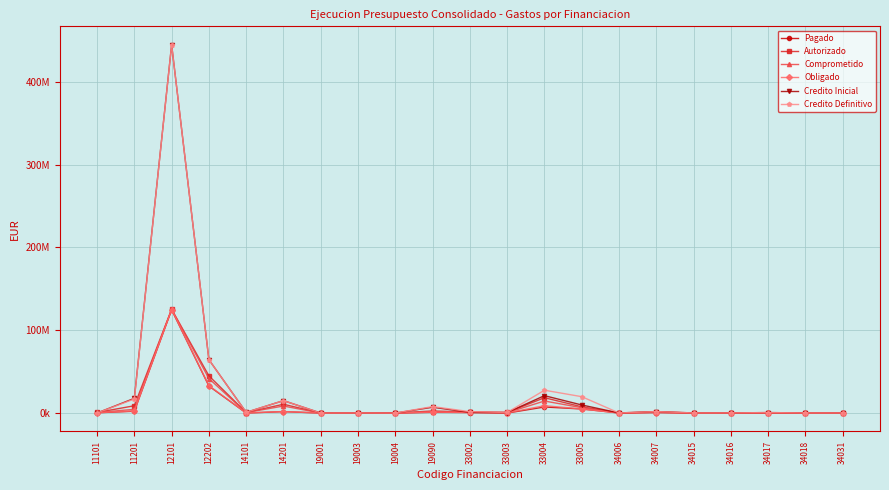

Reading left to right, transcribe all the data shown in this chart.

Pagado: 11101=369267.2	11201=2218164.0	12101=124666420.6	12202=32620826.6	14101=49087.8	14201=1726230.3	19001=2143.8	19003=38335.7	19004=8349.0	19090=877652.3	33002=670980.4	33003=0.0	33004=7320727.7	33005=4922833.0	34006=102154.4	34007=611425.7	34015=44543.5	34016=44018.7	34017=192425.6	34018=21511.6	34031=79644.0
Autorizado: 11101=722986.5	11201=8809229.2	12101=125210889.0	12202=44932128.0	14101=599923.4	14201=10641369.5	19001=2143.8	19003=119852.2	19004=8349.0	19090=2548990.9	33002=1195575.6	33003=686914.0	33004=18525559.2	33005=7541182.1	34006=102154.4	34007=1100639.9	34015=92225.5	34016=107302.7	34017=216487.1	34018=109421.5	34031=79644.0
Comprometido: 11101=722905.0	11201=4486172.8	12101=125210889.0	12202=41589718.1	14101=562800.3	14201=8486033.9	19001=2143.8	19003=119852.2	19004=8349.0	19090=1673656.2	33002=1088291.6	33003=504043.5	33004=14526082.3	33005=6469368.0	34006=102154.4	34007=1100639.9	34015=92225.5	34016=52247.7	34017=216487.1	34018=109421.5	34031=79644.0
Obligado: 11101=373804.7	11201=2555379.4	12101=124979918.6	12202=33073171.3	14101=72234.3	14201=1853902.6	19001=2143.8	19003=38335.7	19004=8349.0	19090=1141653.0	33002=674206.3	33003=223187.2	33004=8879995.3	33005=4941157.2	34006=102154.4	34007=643481.3	34015=48608.1	34016=44736.0	34017=192425.6	34018=21511.6	34031=79644.0
Credito Inicial: 11101=54882.8	11201=17777511.9	12101=444552777.7	12202=64410384.8	14101=856446.9	14201=15003671.1	19001=25000.0	19003=132500.0	19004=8401.2	19090=7014830.0	33002=789583.0	33003=660750.0	33004=20996530.8	33005=9758322.0	34006=110000.0	34007=1809054.9	34015=115000.0	34016=176557.0	34017=579888.0	34018=125000.0	34031=101876.1
Credito Definitivo: 11101=54882.8	11201=17019367.4	12101=444552777.7	12202=64368909.5	14101=856446.9	14201=15003671.1	19001=20000.0	19003=132500.0	19004=8401.2	19090=7819956.2	33002=1698922.0	33003=686914.0	33004=27576509.0	33005=19771843.0	34006=110000.0	34007=1809054.9	34015=115000.0	34016=176557.0	34017=579888.0	34018=125000.0	34031=101876.1